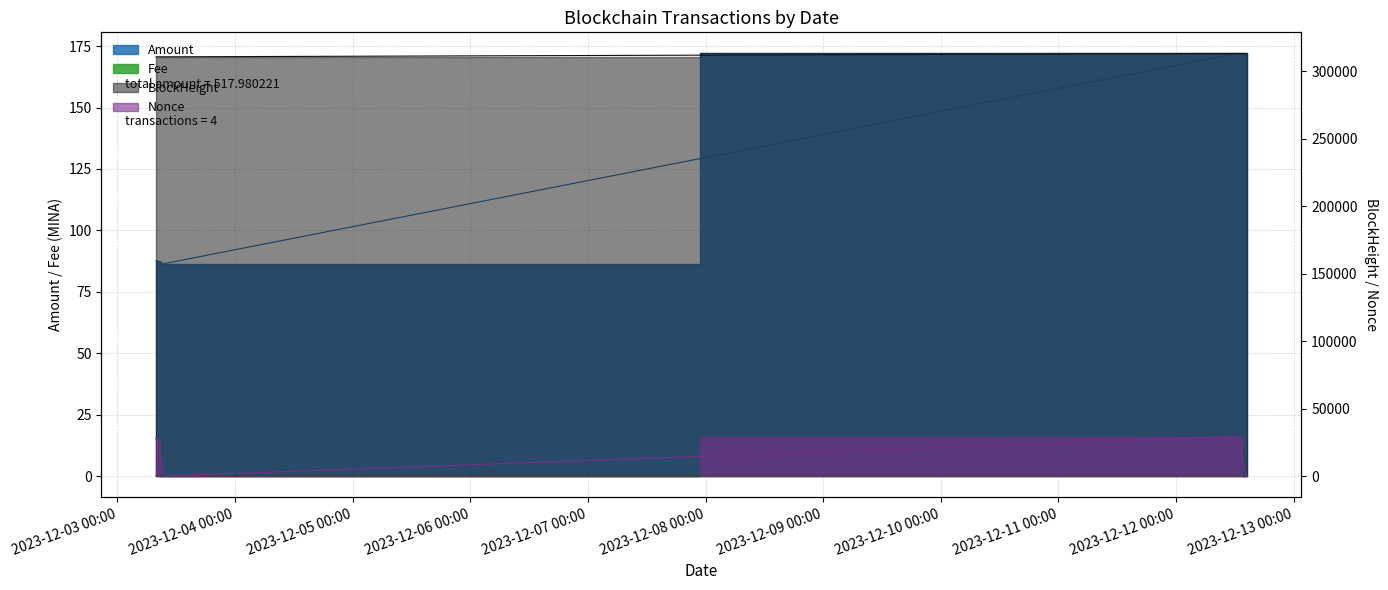

Where is the first local minimum for Nonce?

2023-12-03 09:33:00